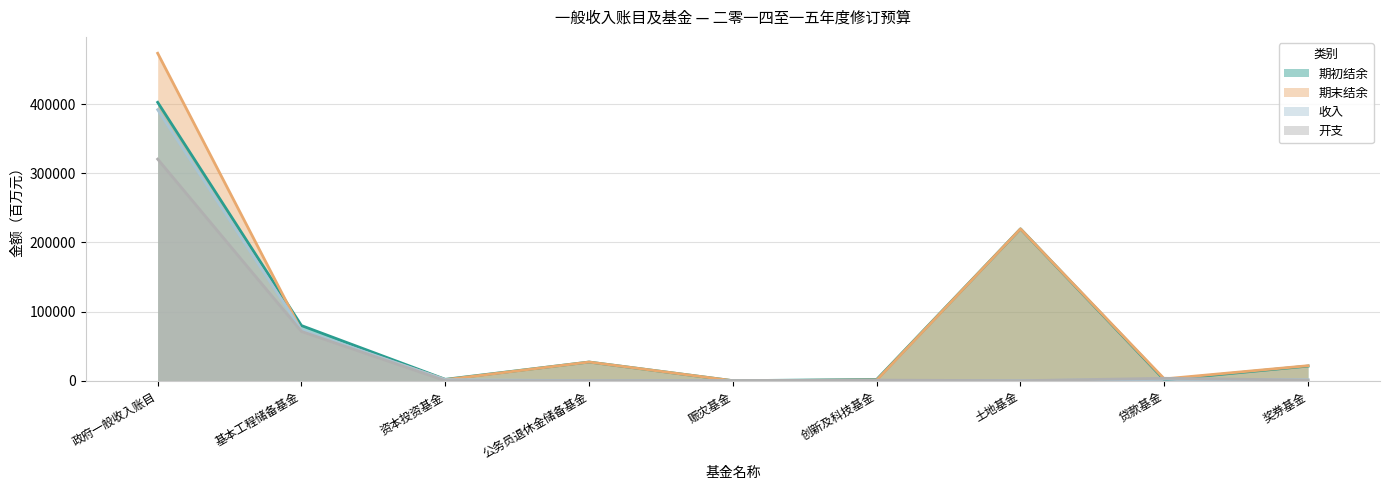

At 赈灾基金, list the series in order from largest to smallest.

开支, 期初结余, 期末结余, 收入